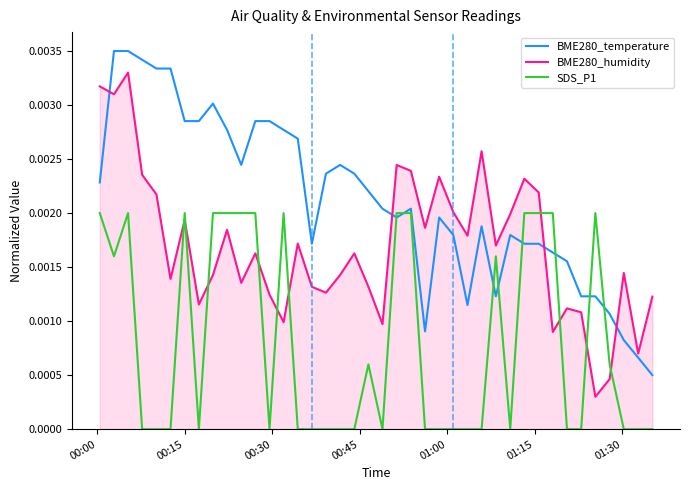

Which series ends up on top after the final intersection of SDS_P1 and BME280_humidity?

BME280_humidity